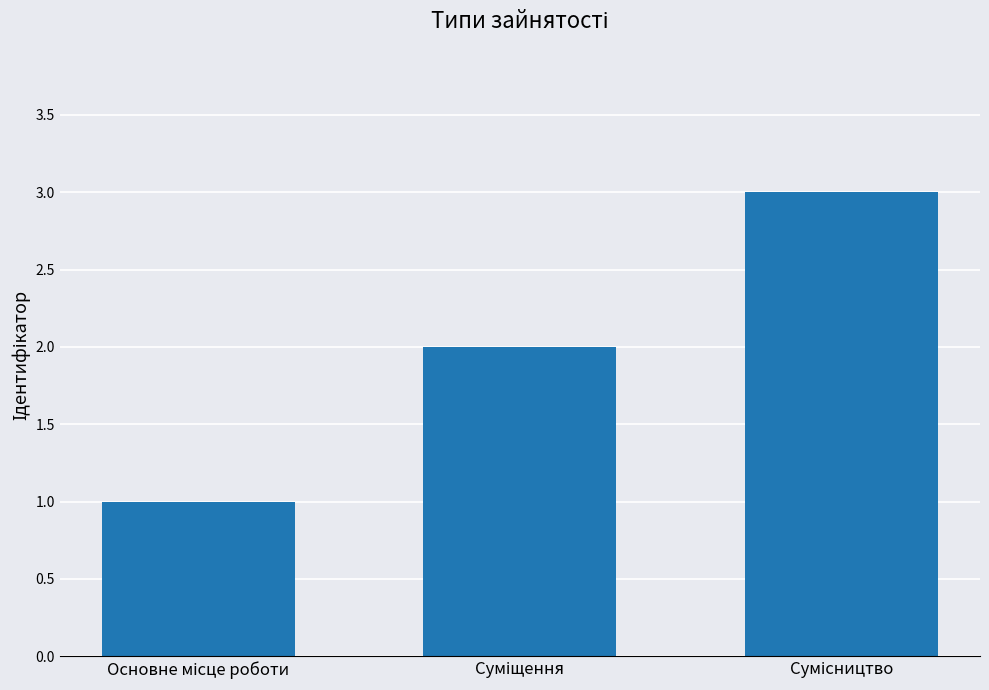

What is the average value?

2